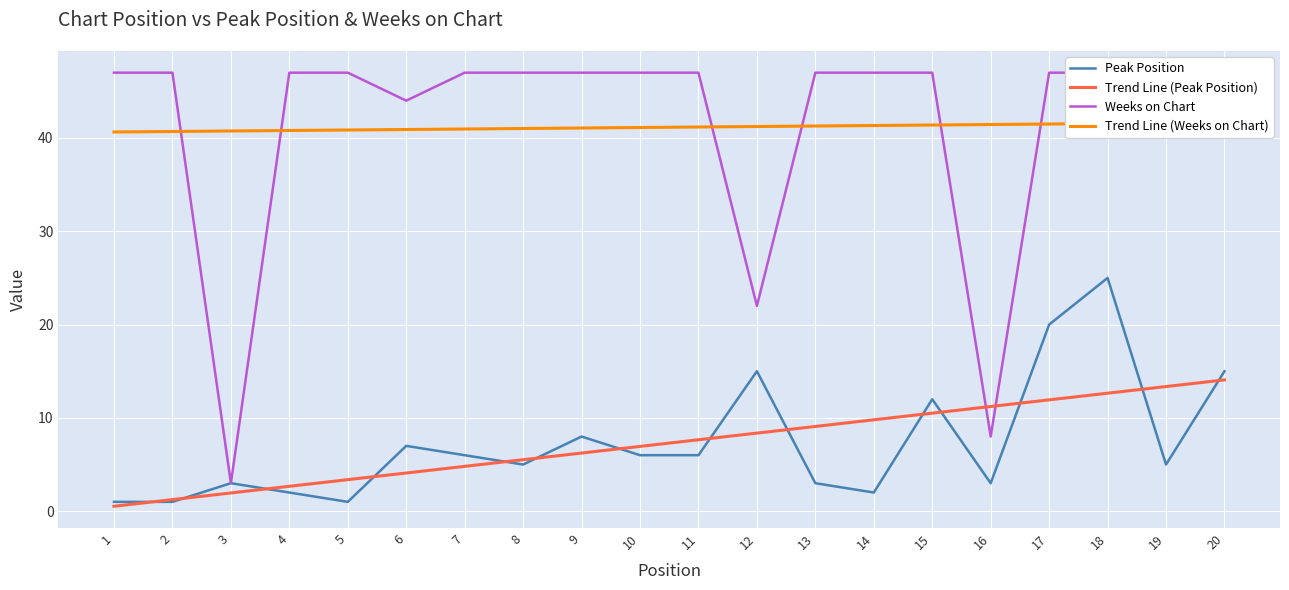

How many times do Weeks on Chart and Trend Line (Peak Position) cross each other?

2